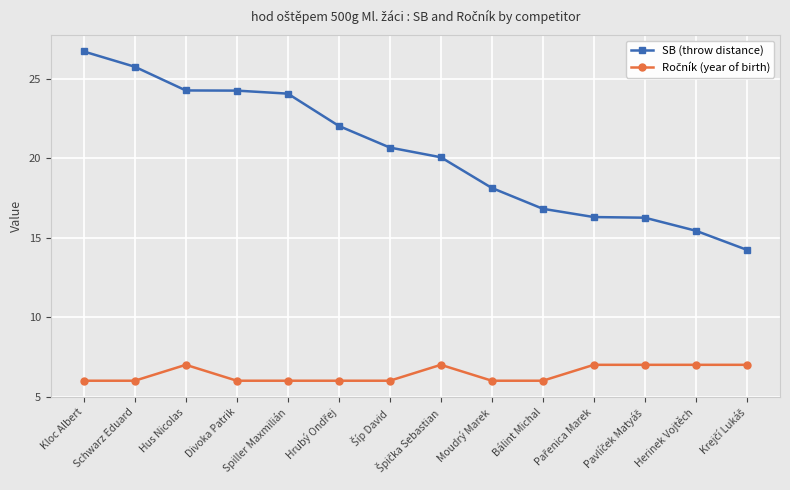

At how many categories does at least one series exceed 12?

14